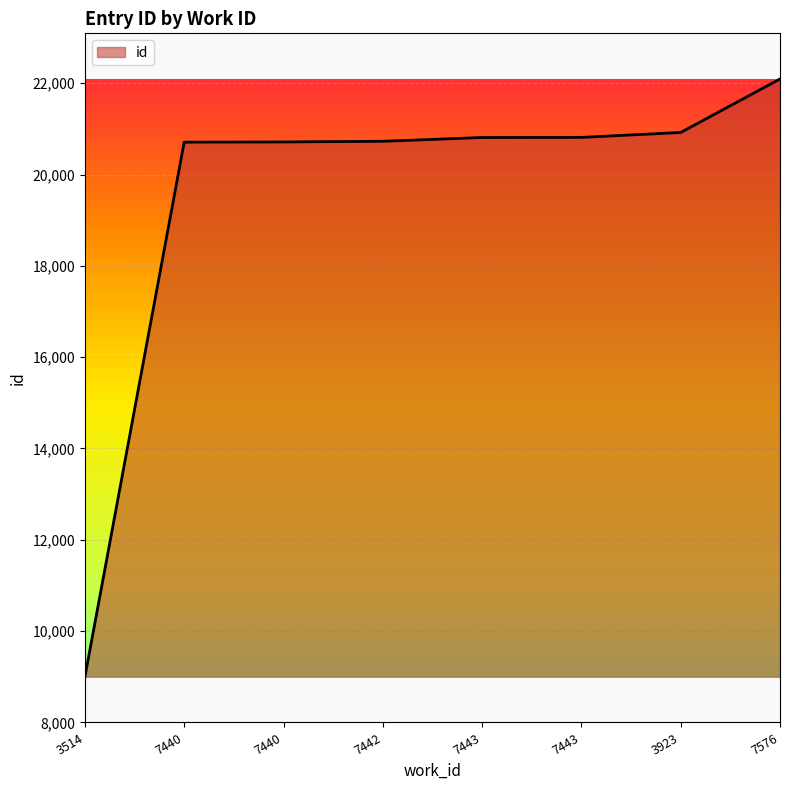

Does the chart have visible grid lines?

Yes